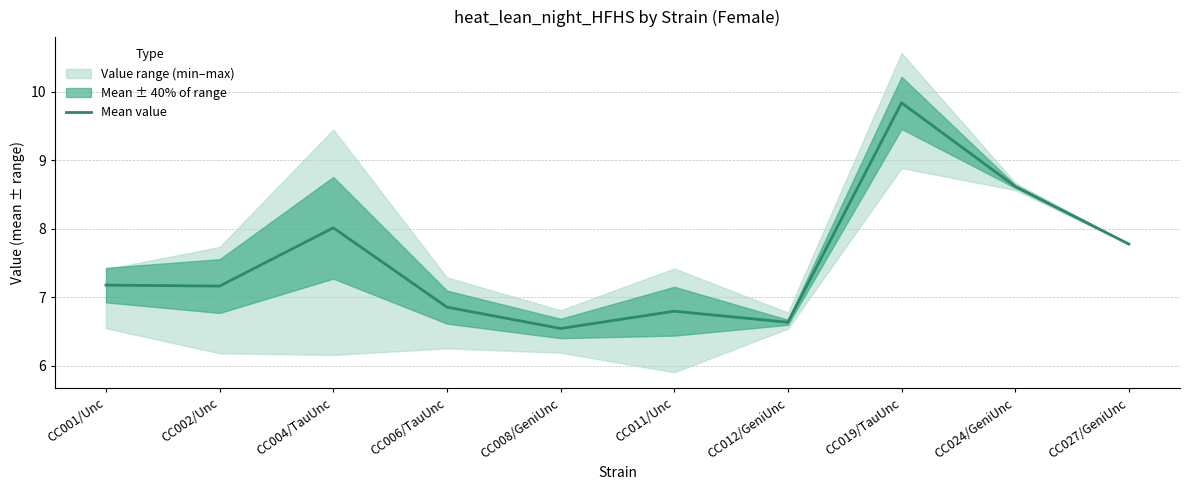

What is the average value?

7.5